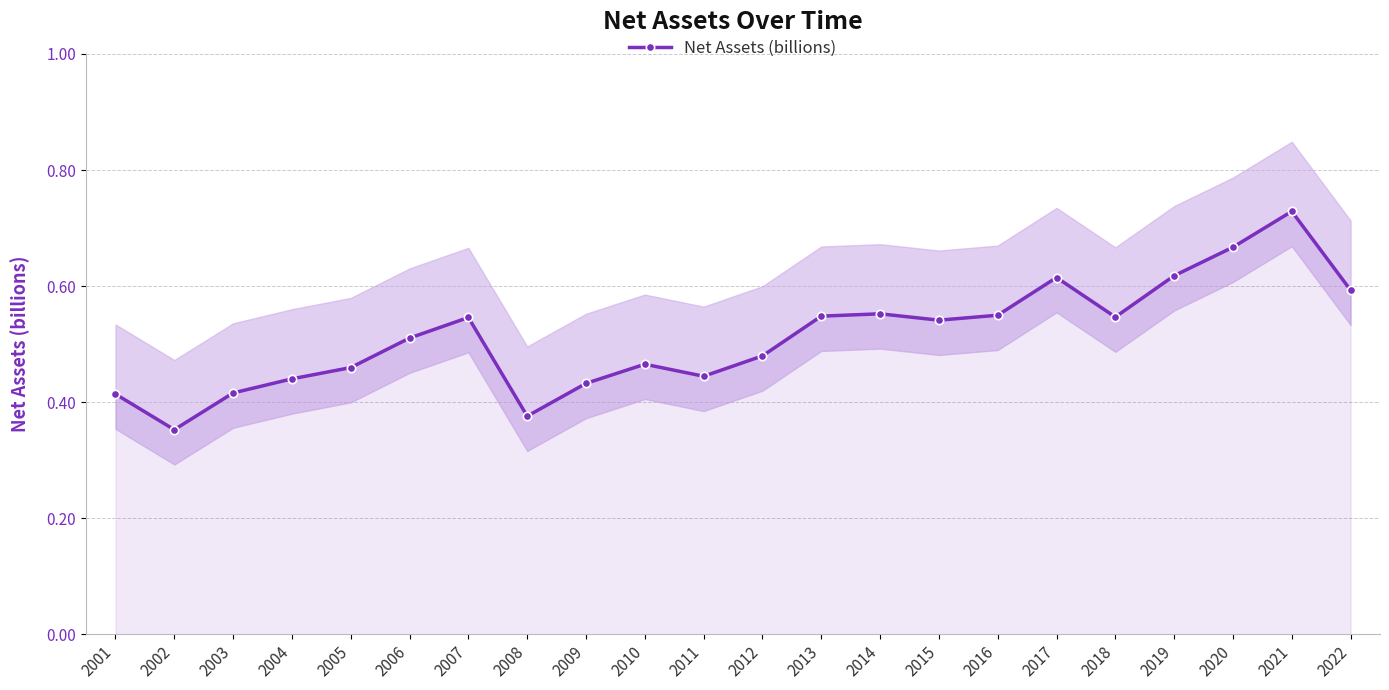

List the labels in order of value, smallest first.

2002, 2008, 2001, 2003, 2009, 2004, 2011, 2005, 2010, 2012, 2006, 2015, 2007, 2018, 2013, 2016, 2014, 2022, 2017, 2019, 2020, 2021